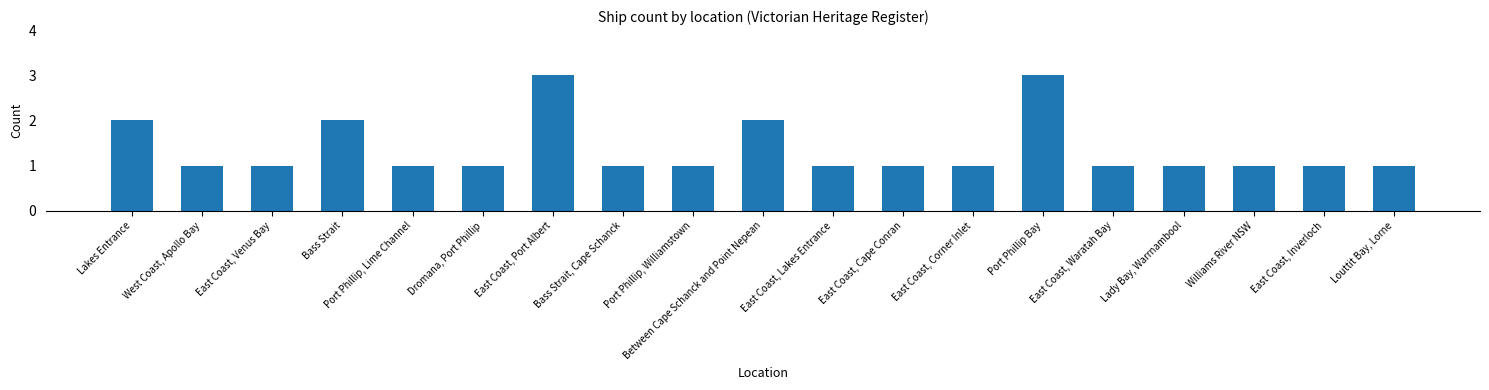

What is the sum of all values?

26